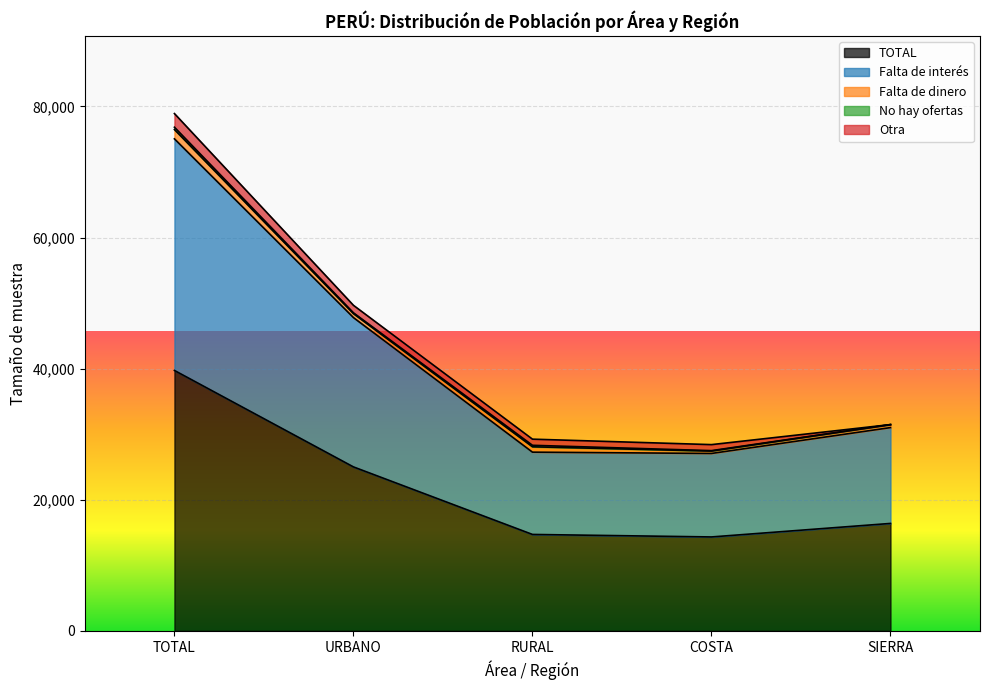

The Falta de dinero series shows 816 at RURAL. True or false?

True